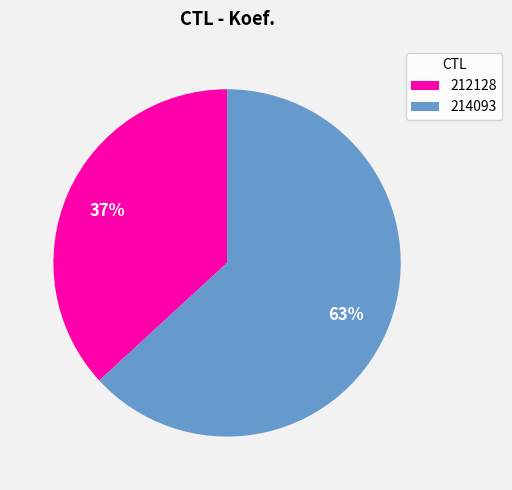

True or false: 214093 accounts for 63% of the total.

True